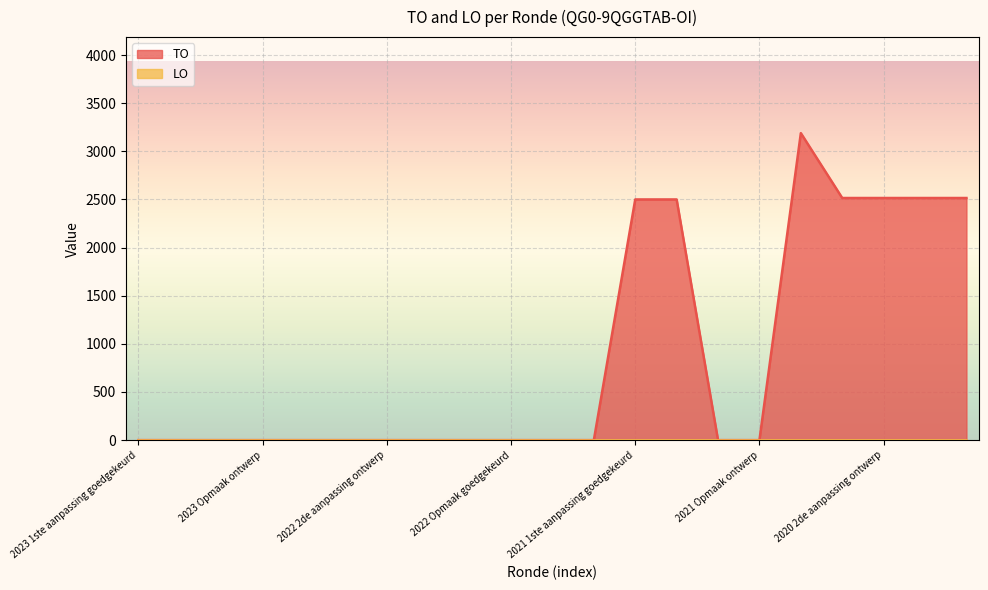

How many series are shown in this chart?

2